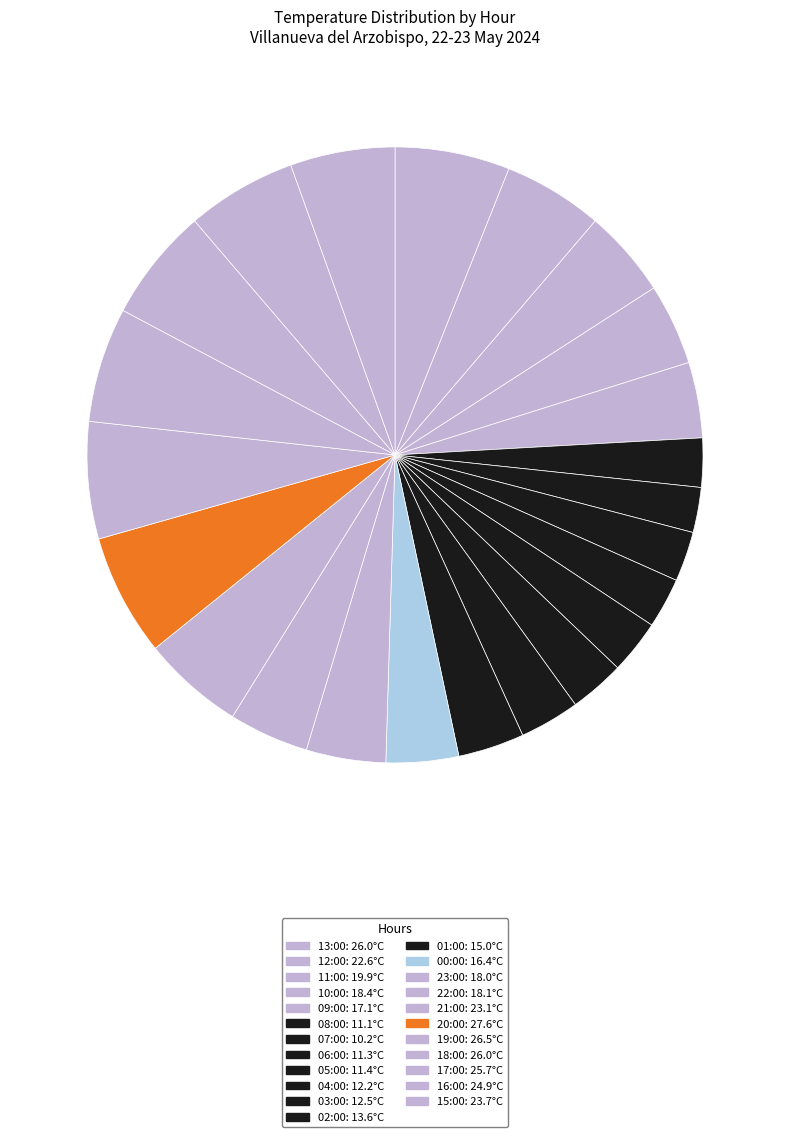

Is it true that 15:00 is 11% of the pie?

False